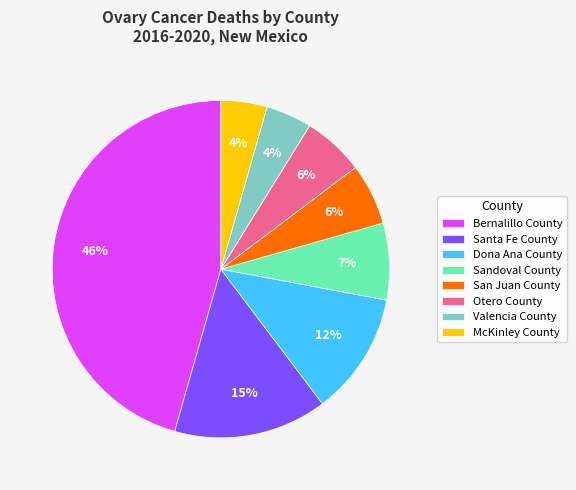

Count the number of slices in the pie.

8